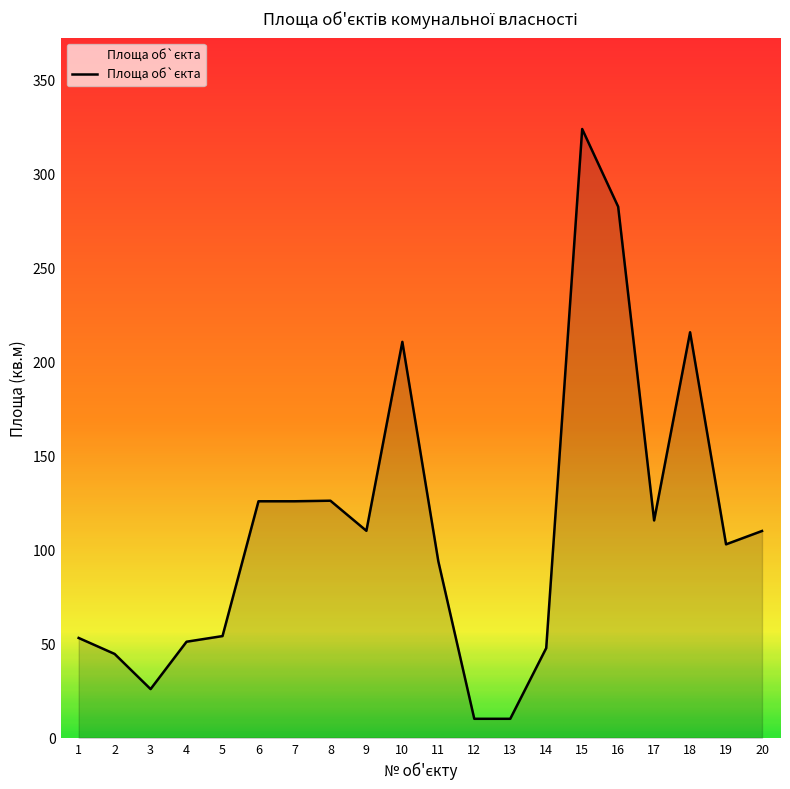

What is the sum of all values?

2239.5